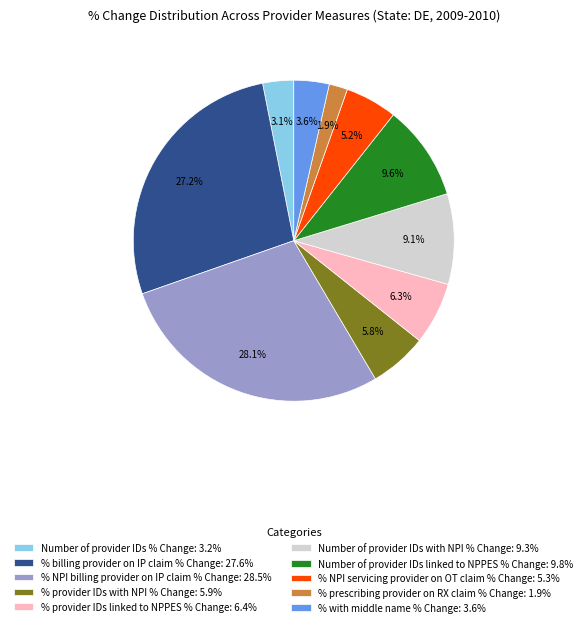

To the nearest percent, what is the difference between the % billing provider on IP claim % Change and % with middle name % Change slice percentages?

24%